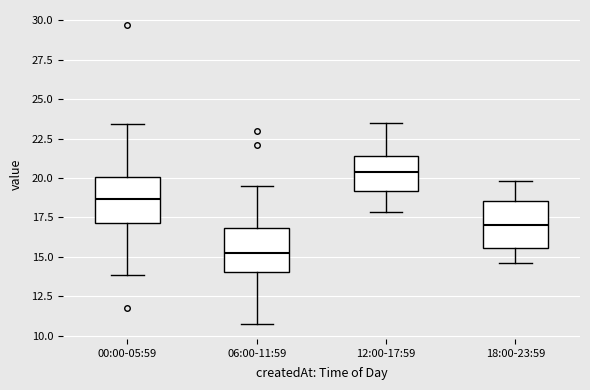

Reading left to right, transcribe this box plot: for each box, give where its median line is, the range the box spans, and where its two whiskers end, as read against the y-axis. The values are not printed on the chart, so give them approximately, as read against the axis.

00:00-05:59: median 18.5, box 17.0 to 20.0, whiskers 14.0 to 23.5
06:00-11:59: median 15.5, box 14.0 to 17.0, whiskers 11.0 to 19.5
12:00-17:59: median 20.5, box 19.0 to 21.5, whiskers 18.0 to 23.5
18:00-23:59: median 17.0, box 15.5 to 18.5, whiskers 14.5 to 20.0